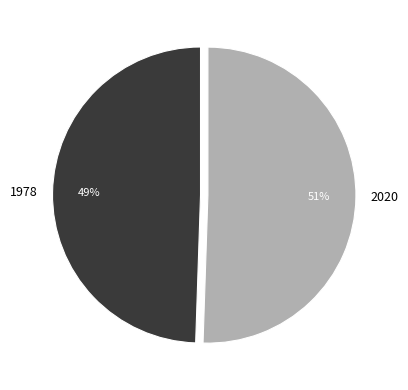

Rank the categories by value from highest to lowest.

2020, 1978